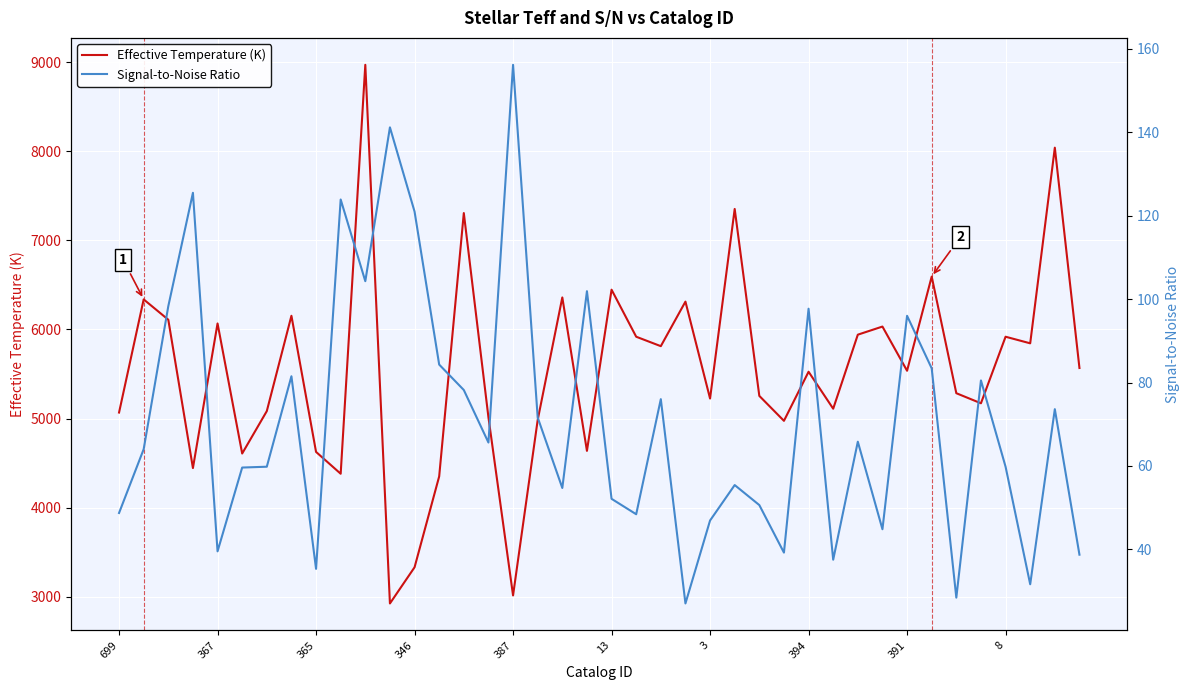

What value does the Signal-to-Noise Ratio series have at 15?

65.6